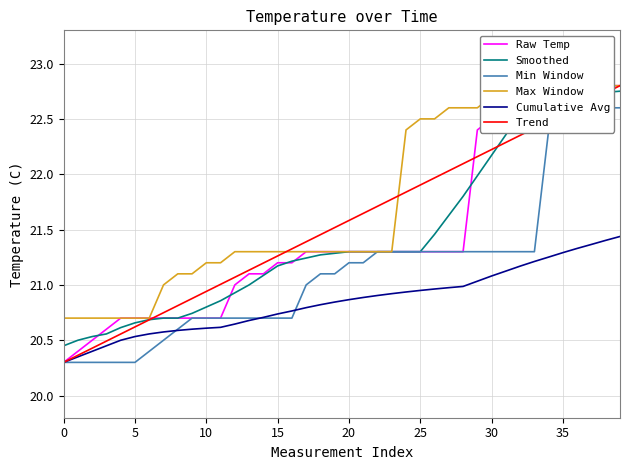

Which series has the largest range (max minus min)?

Raw Temp